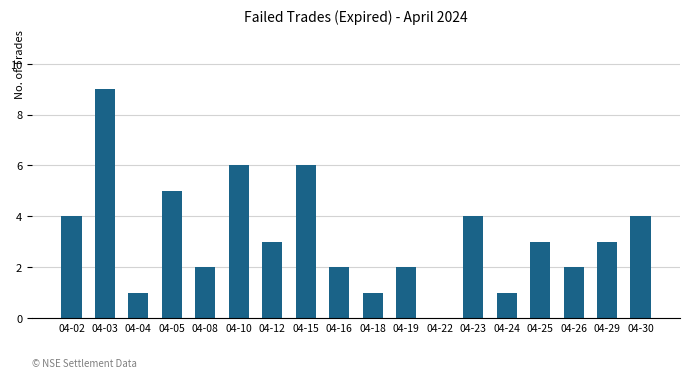

Which category has the highest value across all series?

04-03